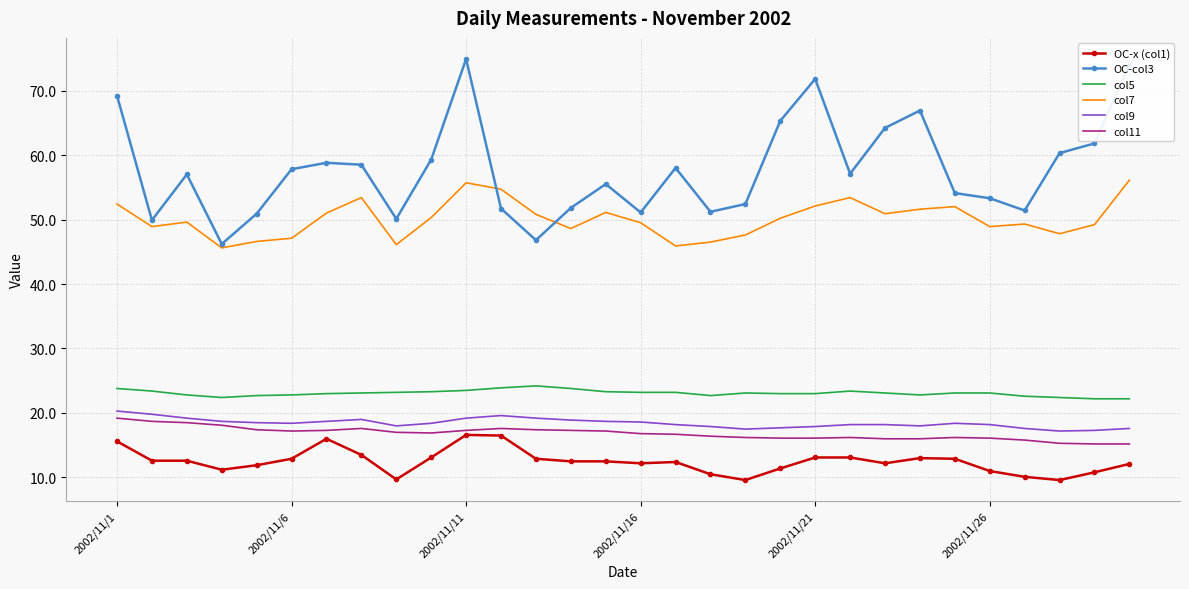

Which series has the widest spread of values?

OC-col3